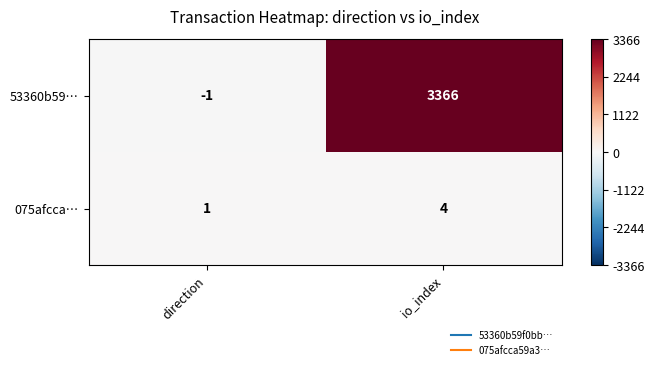

How many values in the 075afcca… series are below 4?

1